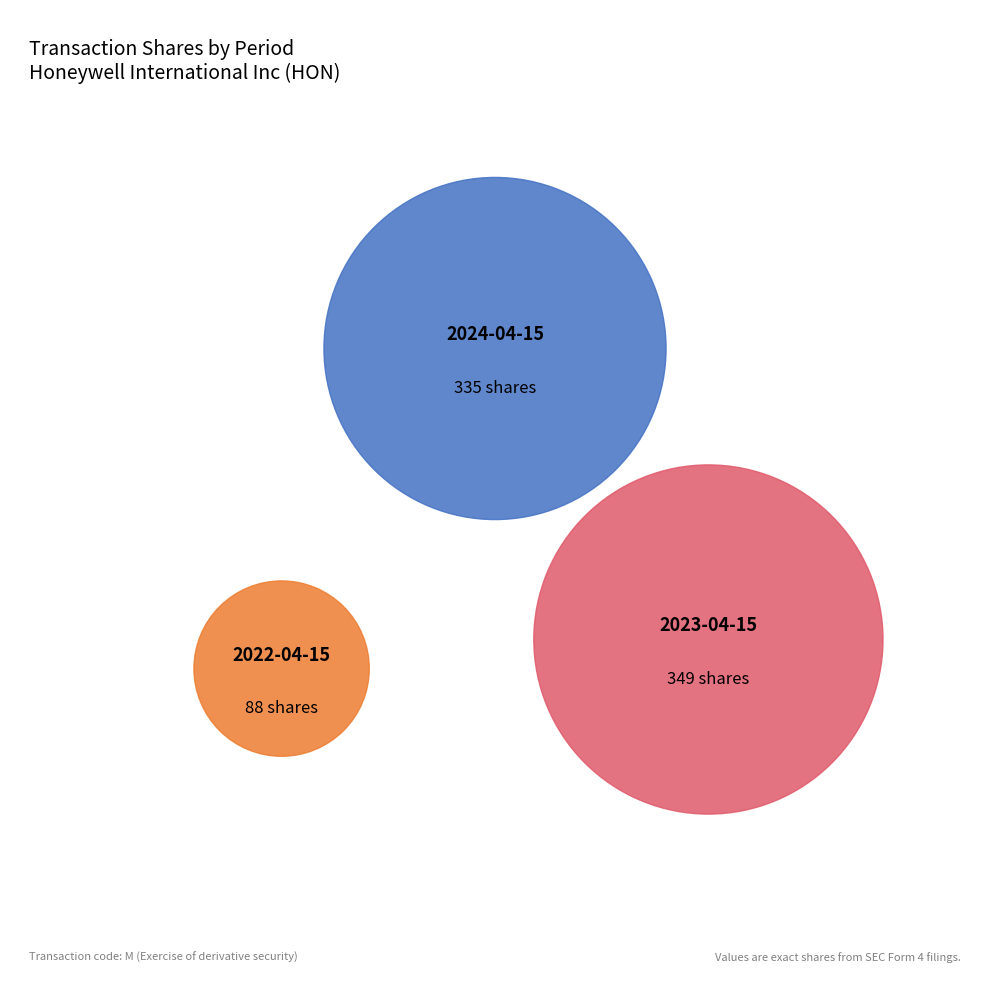

True or false: 2024-04-15 accounts for 29% of the total.

False